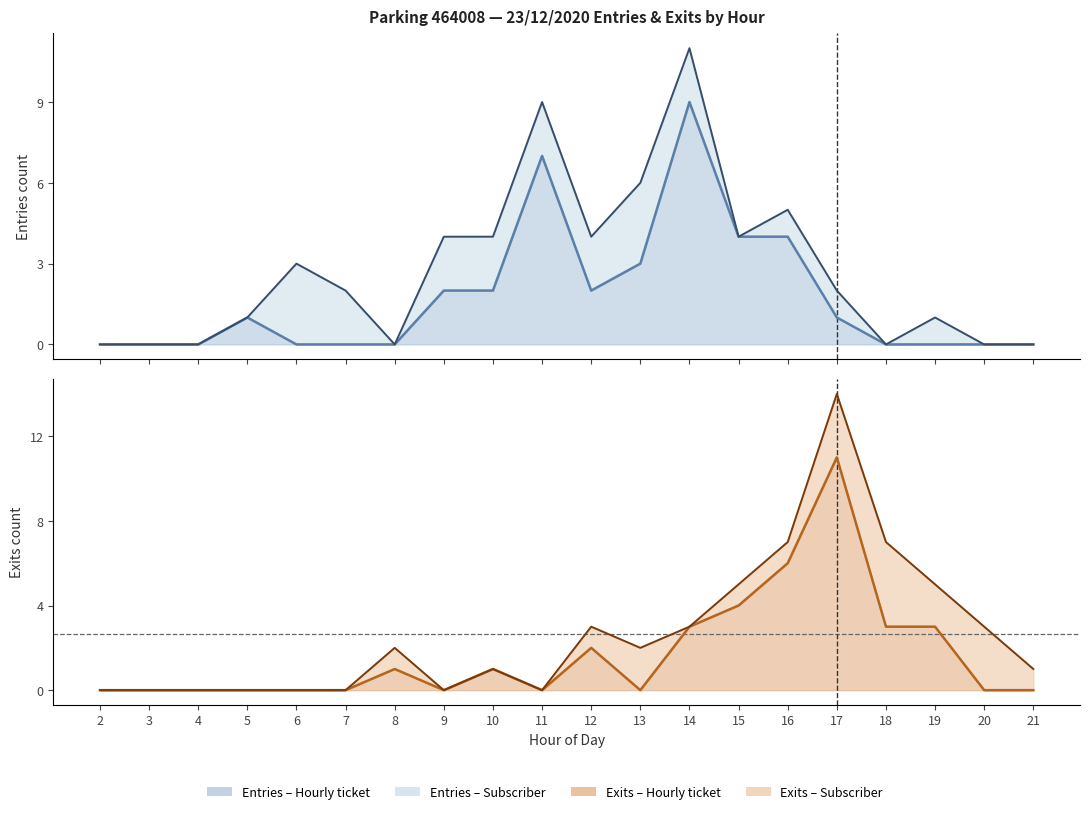

Does the chart have visible grid lines?

No